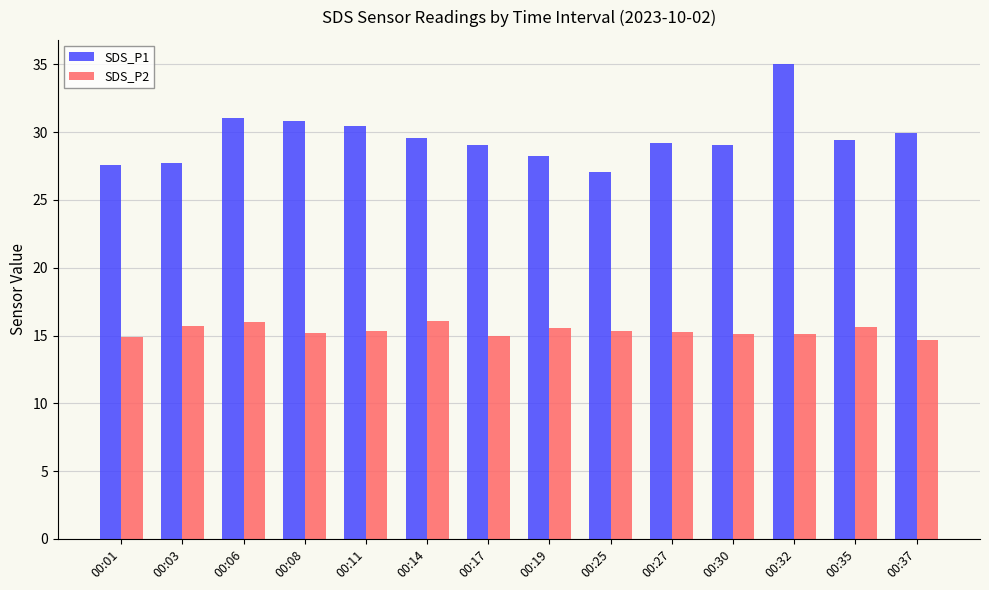

What is the highest value of the SDS_P2 series?

16.1